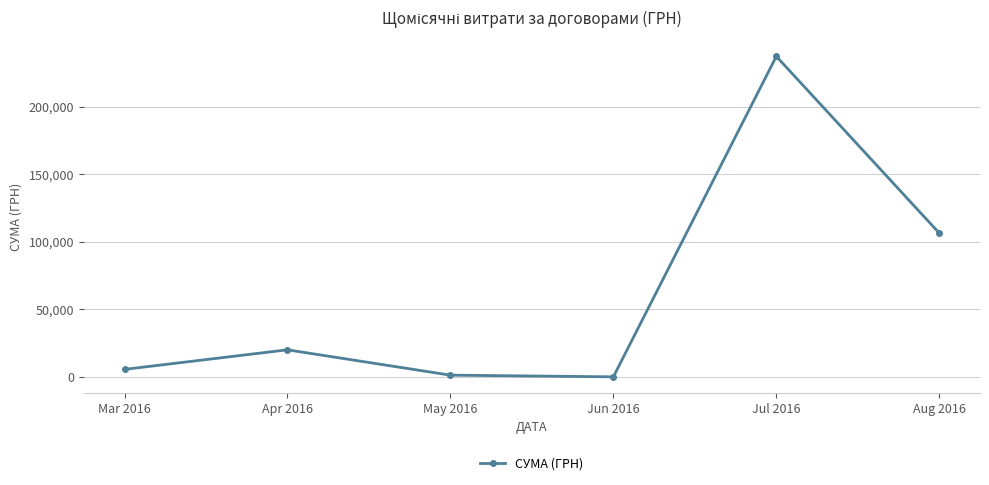

At which label does the data first exceed 20116?

Apr 2016